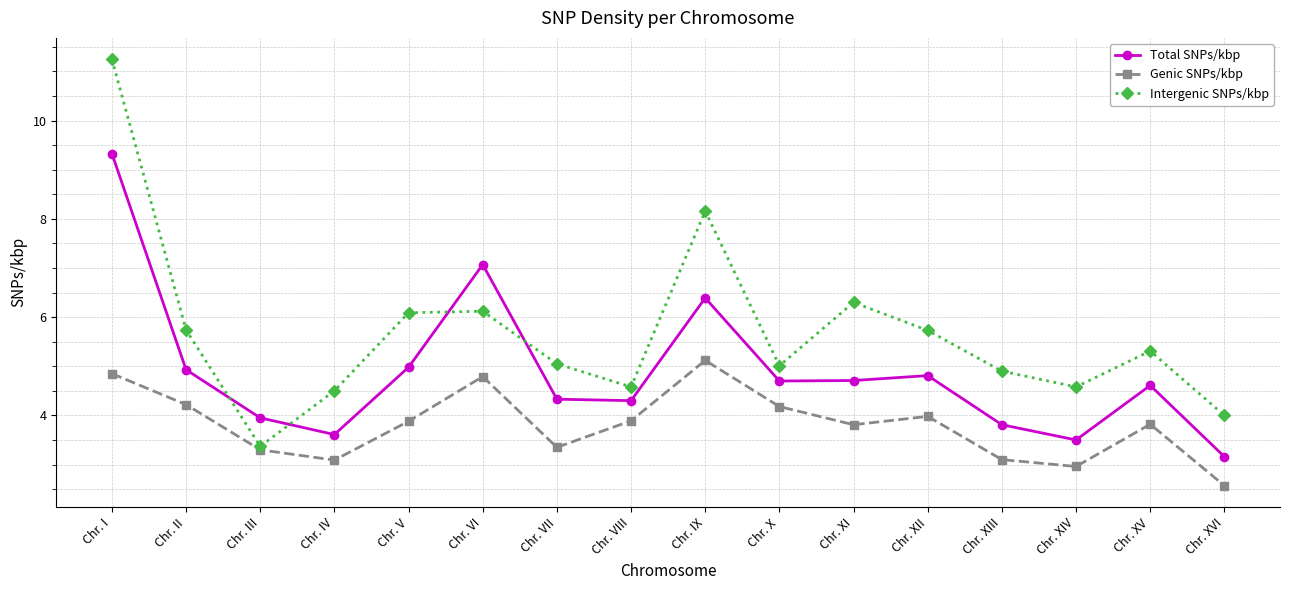

Is it true that Intergenic SNPs/kbp equals 6.3 at Chr. XI?

True